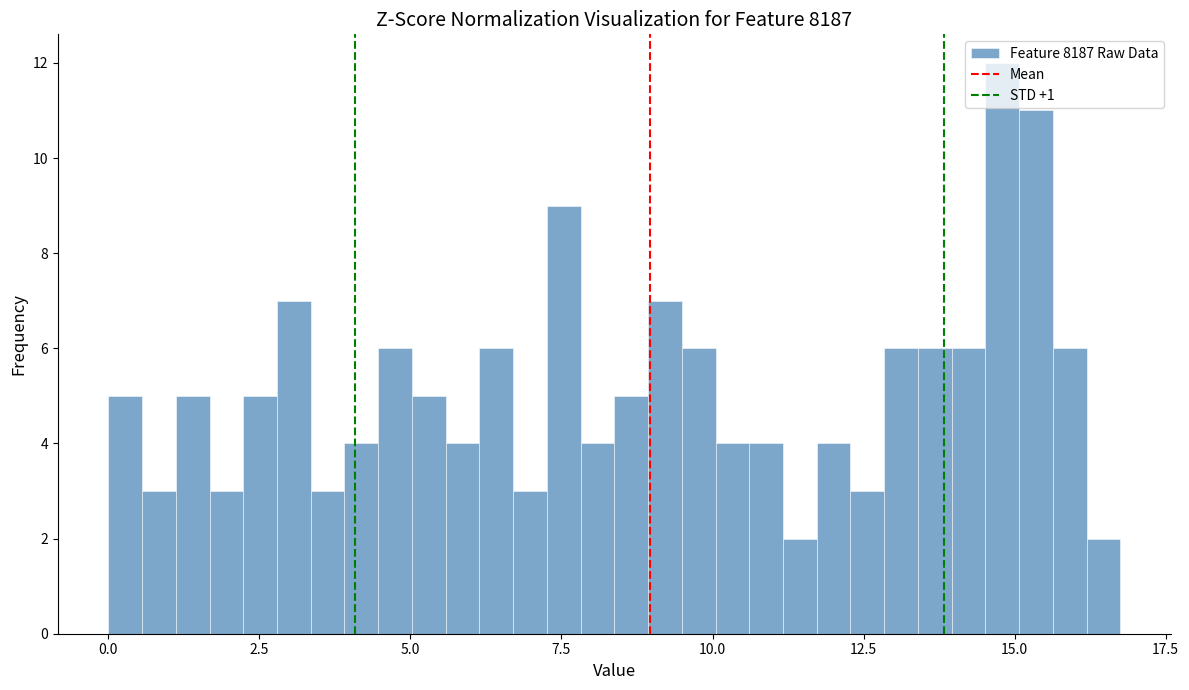

Around what value on the x-axis is the tallest bar? Give the approximate position of its centre, as read against the axis.

15.0